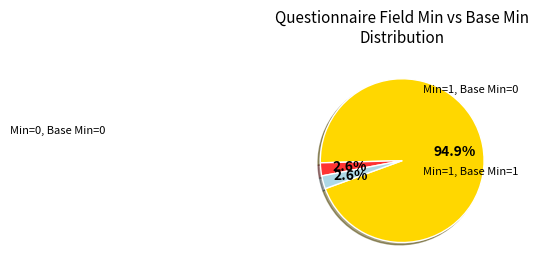

Is there any slice that represents more than half of the pie?

Yes